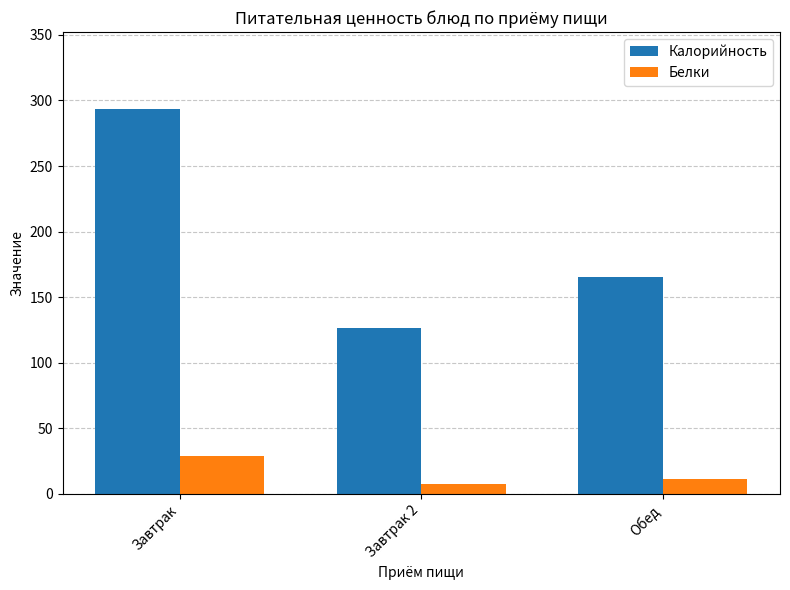

Reading left to right, transcribe all the data shown in this chart.

Калорийность: Завтрак=293.5	Завтрак 2=126.7	Обед=165.4
Белки: Завтрак=28.9	Завтрак 2=7.4	Обед=11.0